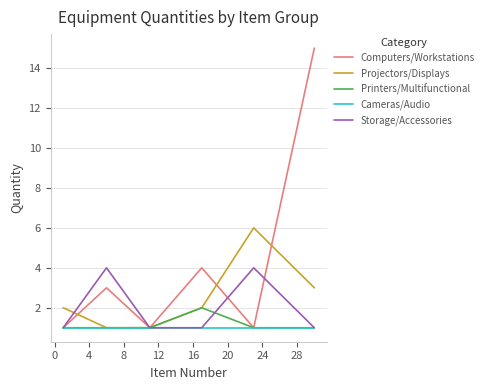

Count the Projectors/Displays values in the range 1 to 3.

5